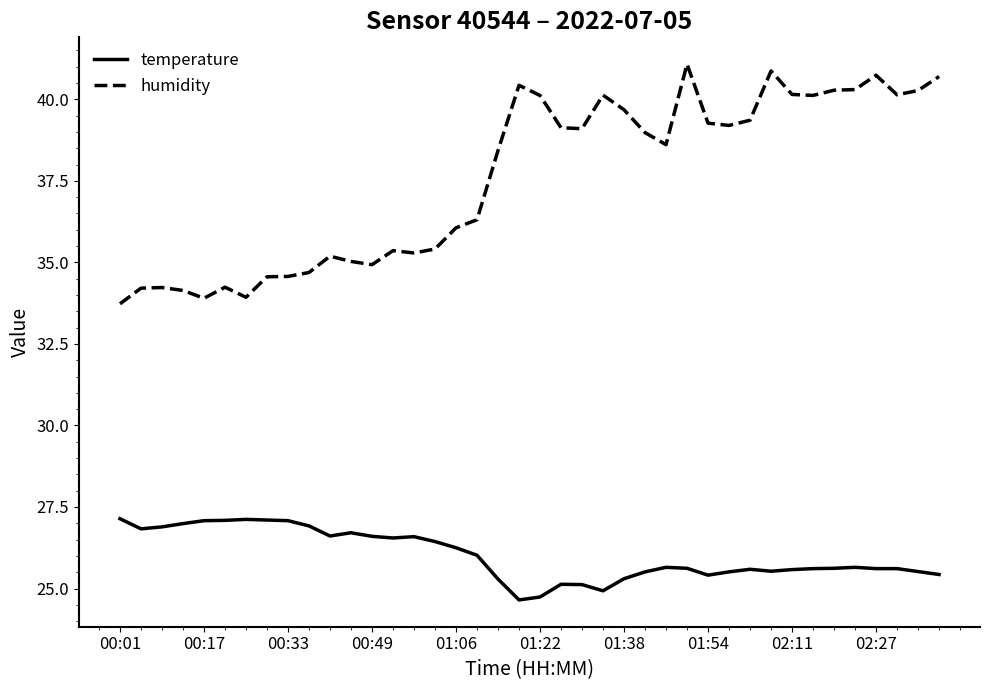

What is the highest value of the humidity series?

41.1